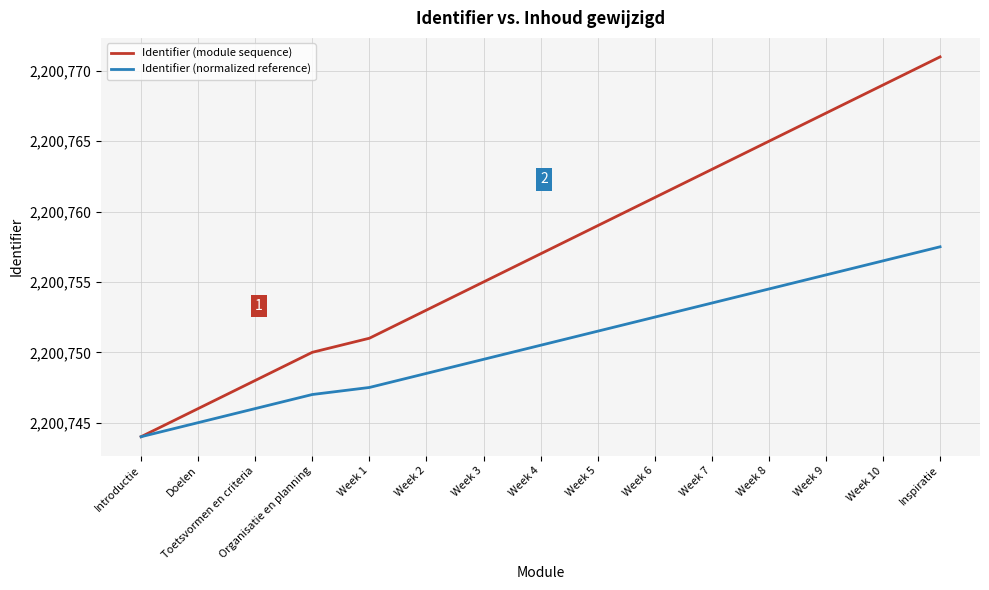

What is the average value of the Identifier (module sequence) series?

2200757.3